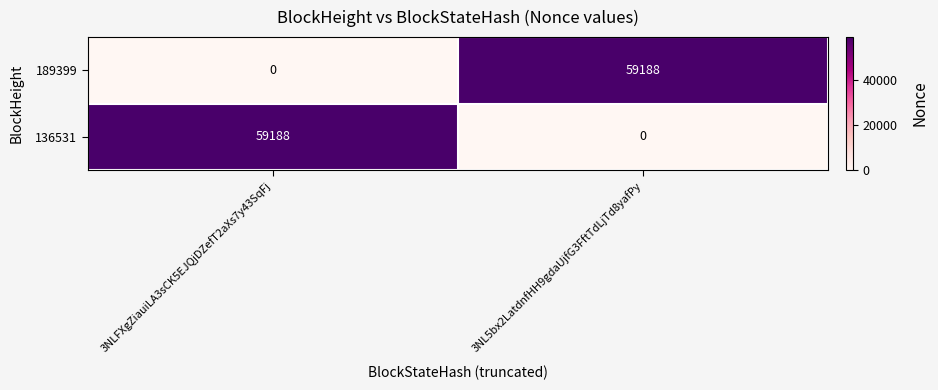

What is the sum of all 189399 values?

59188